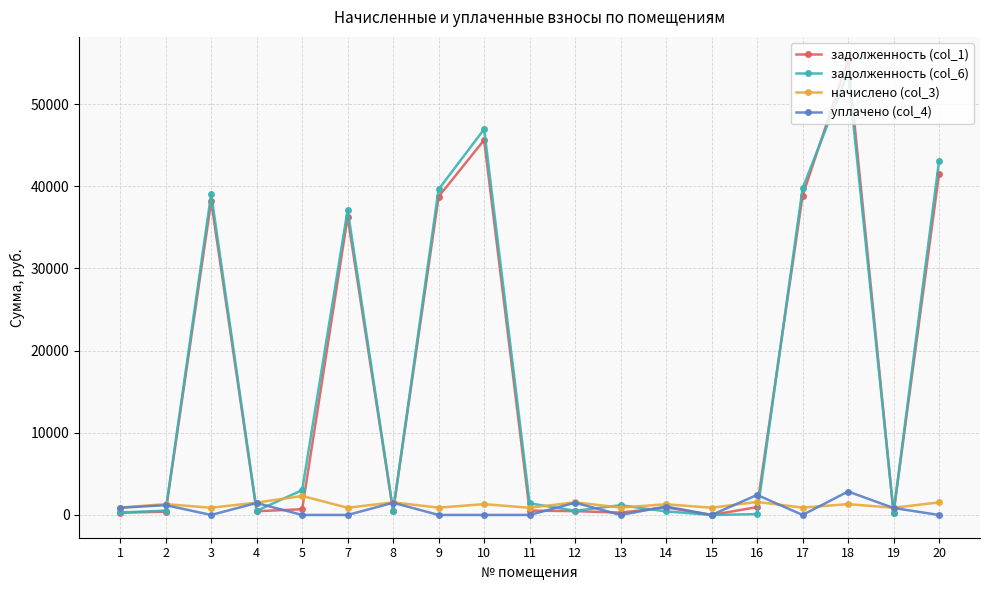

What is the average value of the задолженность (col_6) series?

16226.3